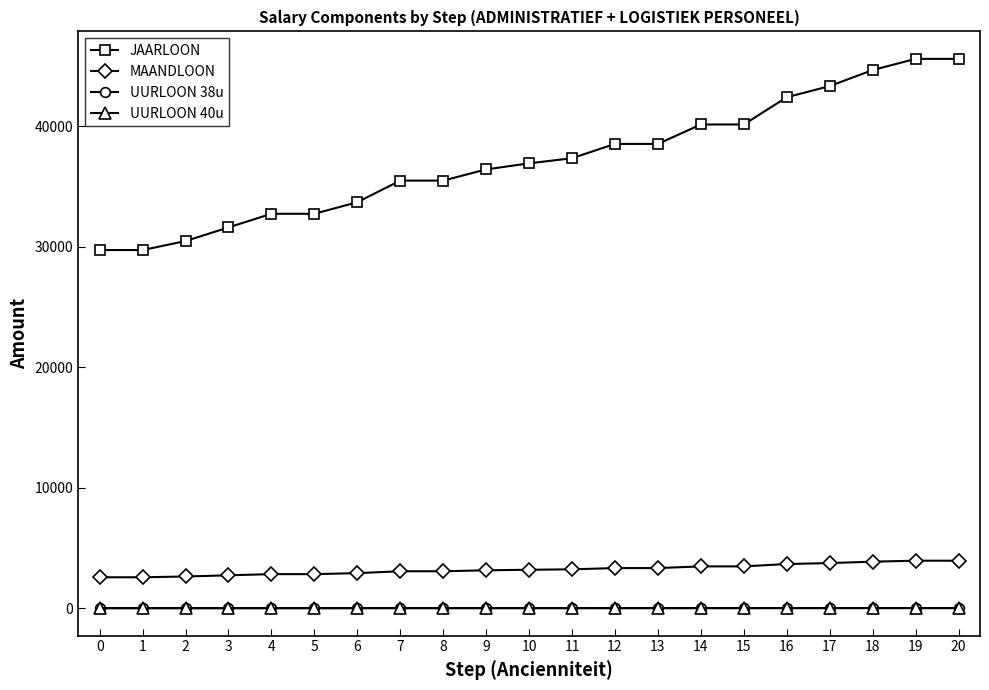

True or false: UURLOON 38u and UURLOON 40u cross at least once.

False